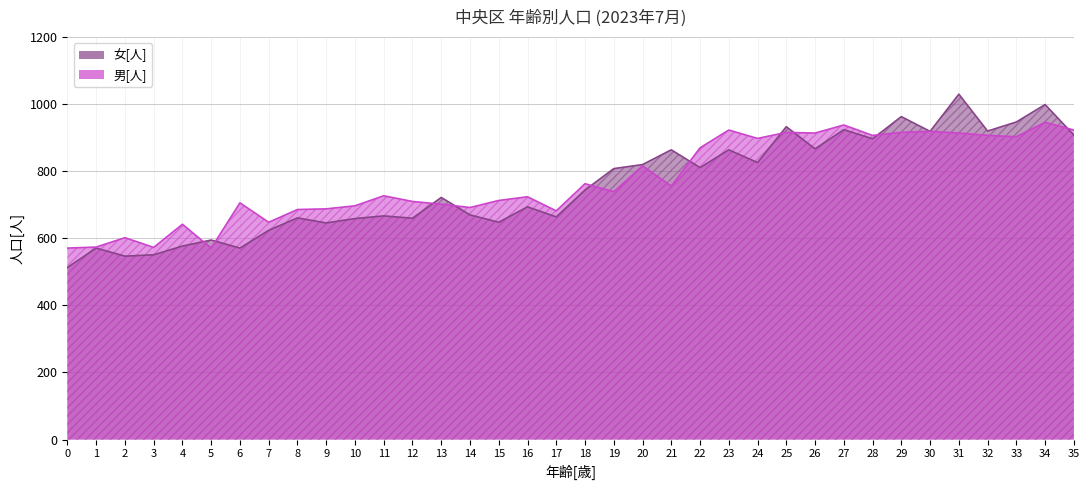

What is the approximate value of 女[人] at 35?

908